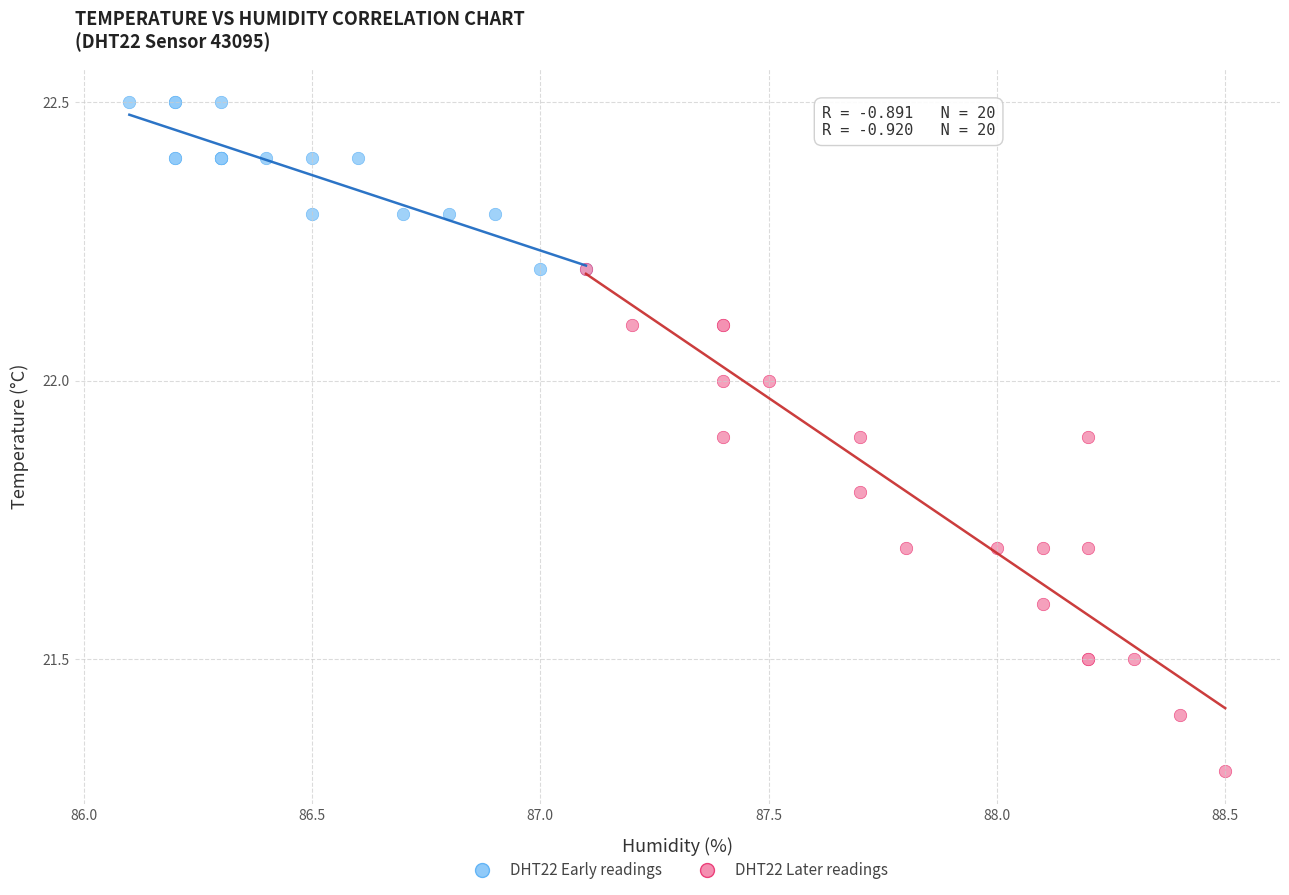

Which series contains the highest Y value?

DHT22 Early readings